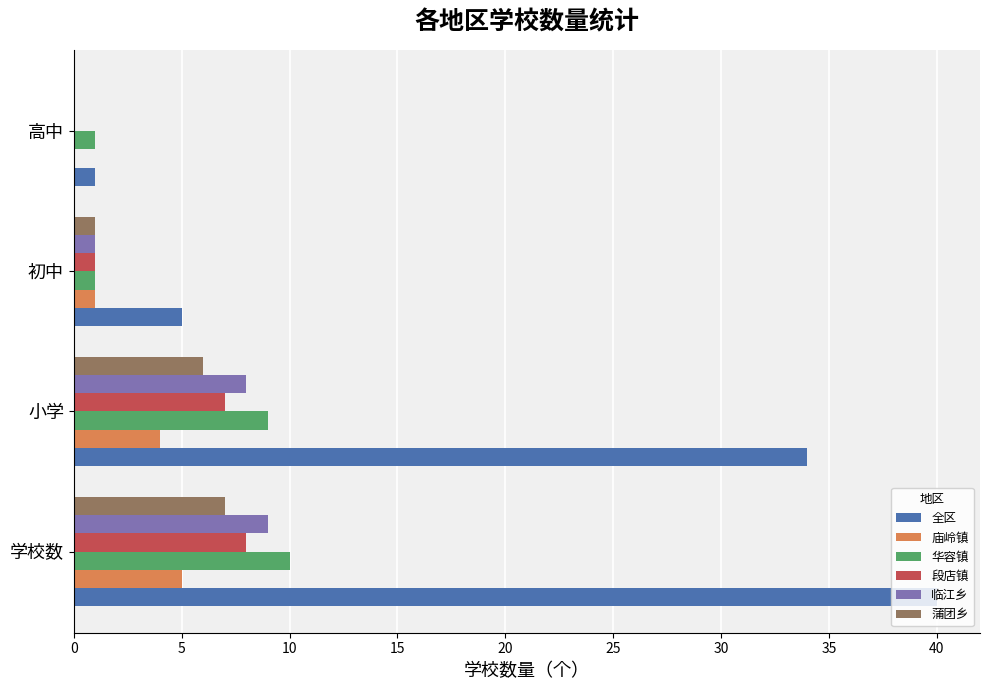

What are all the series names shown in the legend?

全区, 庙岭镇, 华容镇, 段店镇, 临江乡, 蒲团乡